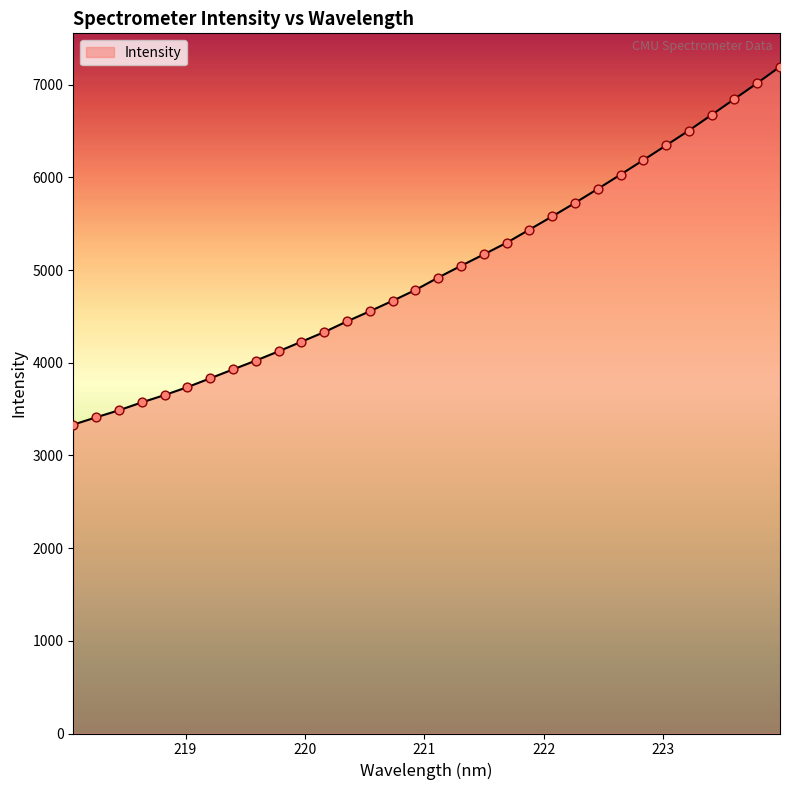

What is the difference between the maximum and minimum values?

3861.5